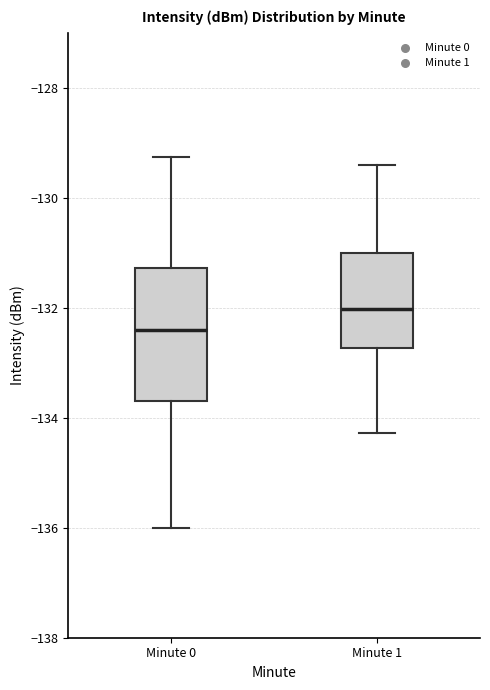

Where does the median line of the box for Minute 0 sit on the y-axis? The values are not printed on the chart, so give them approximately, as read against the axis.

-132.4